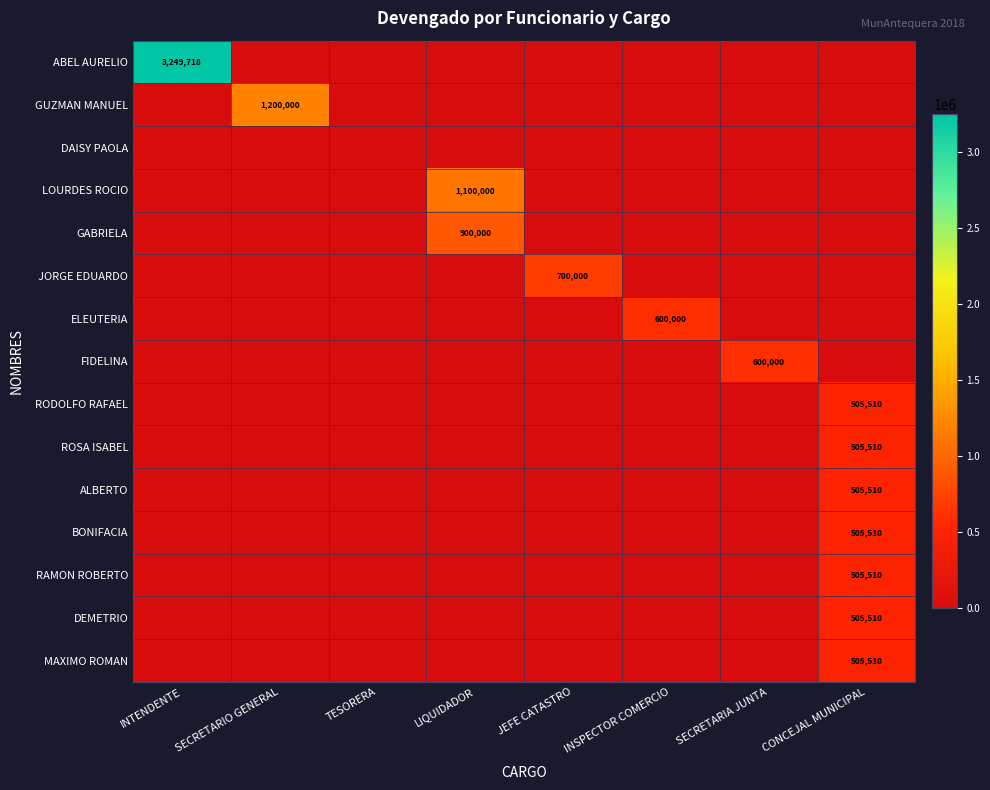

What is the difference between the highest and lowest values at LIQUIDADOR?

1100000